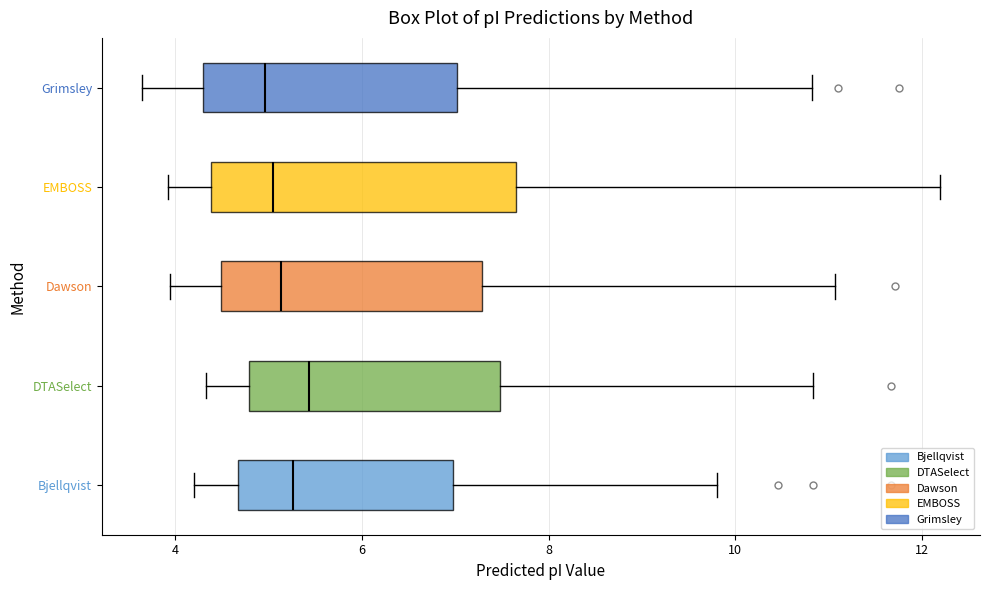

Reading bottom to top, transcribe this box plot: for each box, give where its median line is, the range the box spans, and where its two whiskers end, as read against the x-axis. The values are not printed on the chart, so give them approximately, as read against the axis.

Bjellqvist: median 5.2, box 4.6 to 7.0, whiskers 4.2 to 9.8
DTASelect: median 5.4, box 4.8 to 7.4, whiskers 4.4 to 10.8
Dawson: median 5.2, box 4.4 to 7.2, whiskers 4.0 to 11.0
EMBOSS: median 5.0, box 4.4 to 7.6, whiskers 4.0 to 12.2
Grimsley: median 5.0, box 4.2 to 7.0, whiskers 3.6 to 10.8